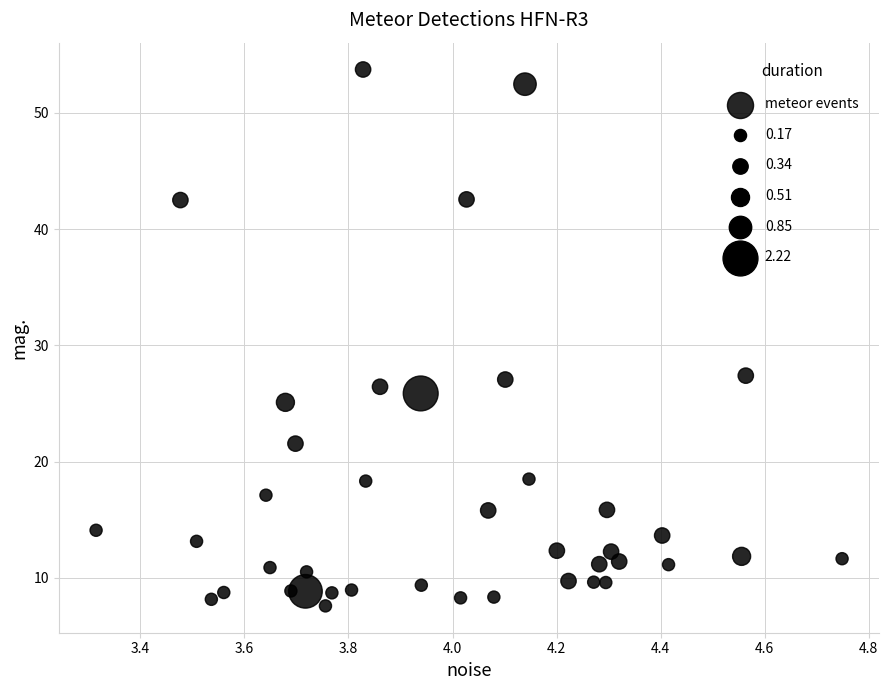

What is the range of Y values (max minus min)?

46.2